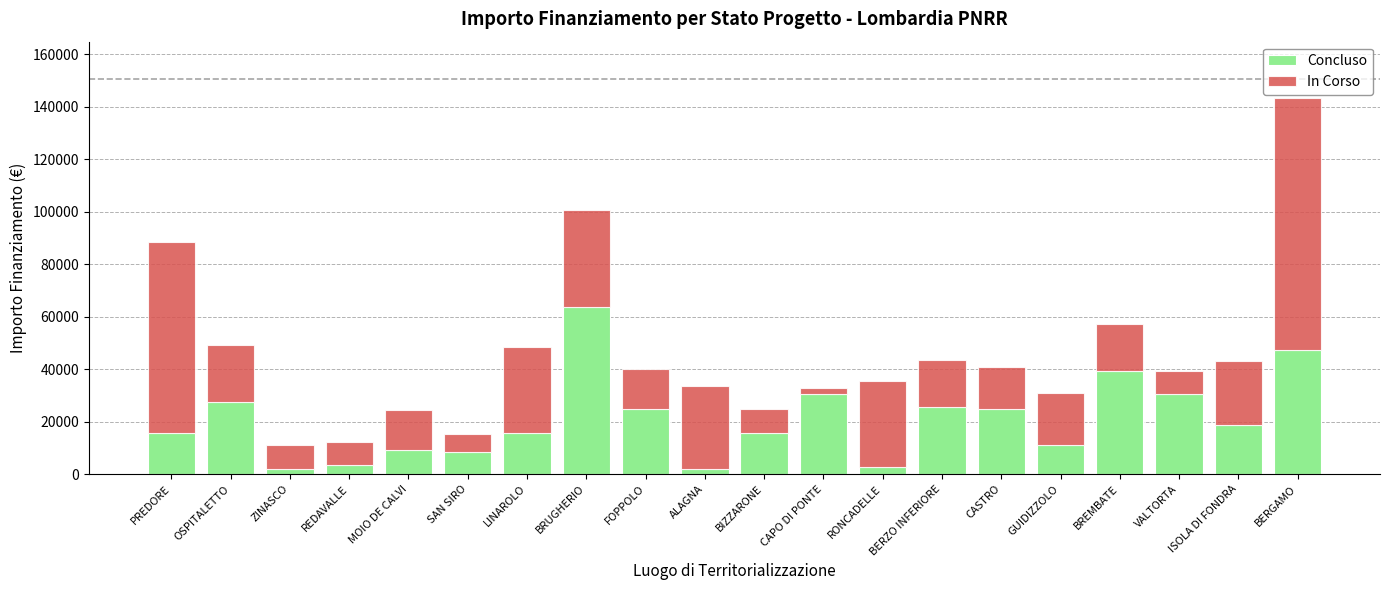

What is the average value of the Concluso series?

20922